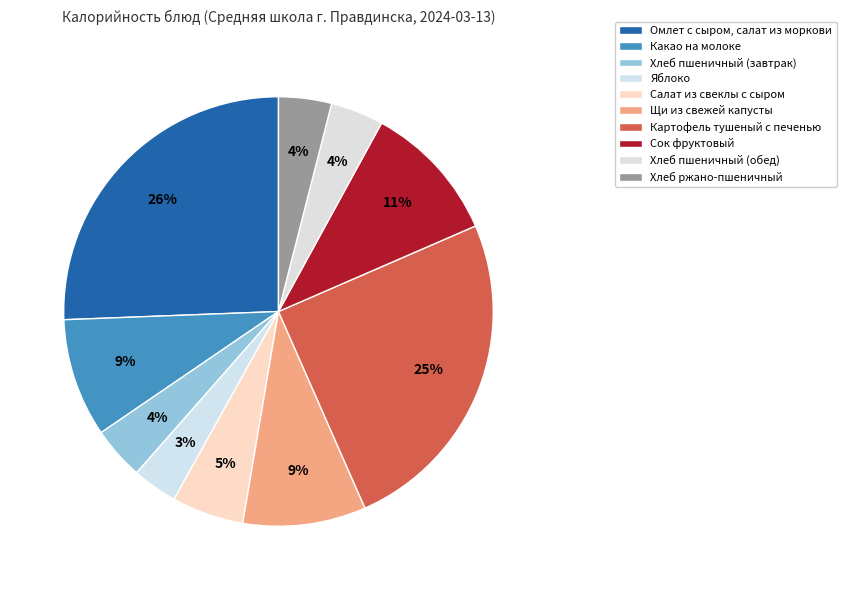

Does Хлеб пшеничный (обед) account for over 50% of the chart?

No